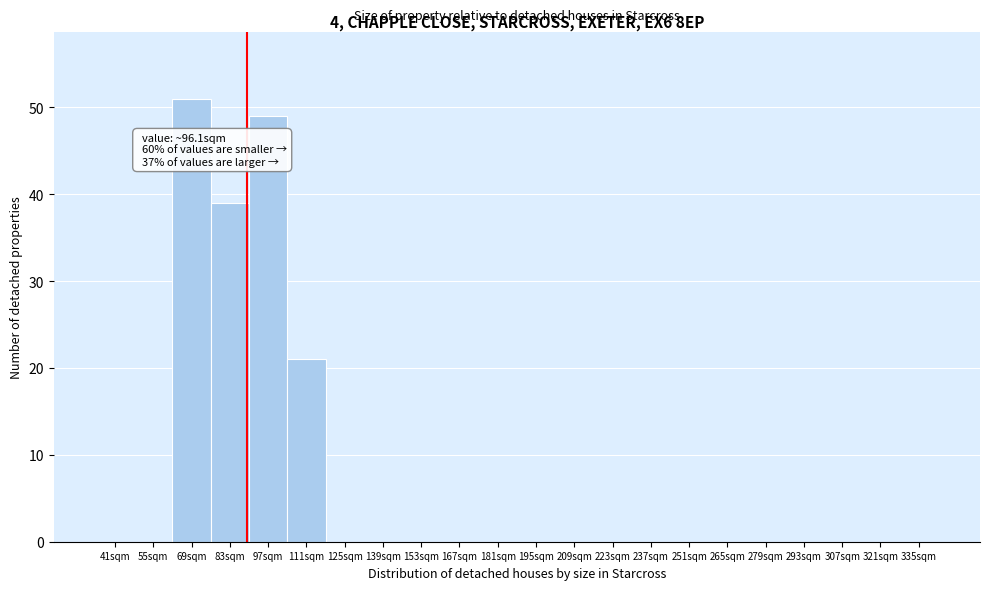

Reading right to left, what are all the values shown in this chart?

335sqm=0	321sqm=0	307sqm=0	293sqm=0	279sqm=0	265sqm=0	251sqm=0	237sqm=0	223sqm=0	209sqm=0	195sqm=0	181sqm=0	167sqm=0	153sqm=0	139sqm=0	125sqm=0	111sqm=21	97sqm=49	83sqm=39	69sqm=51	55sqm=0	41sqm=0